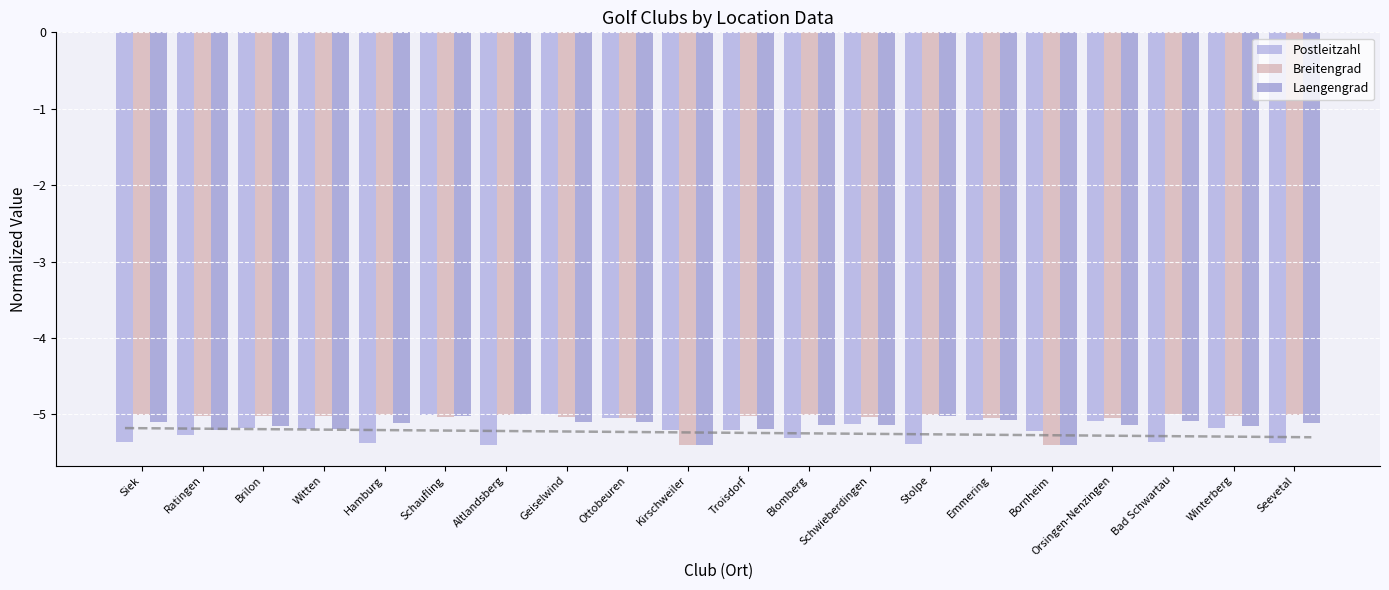

Which category has the lowest value across all series?

Altlandsberg